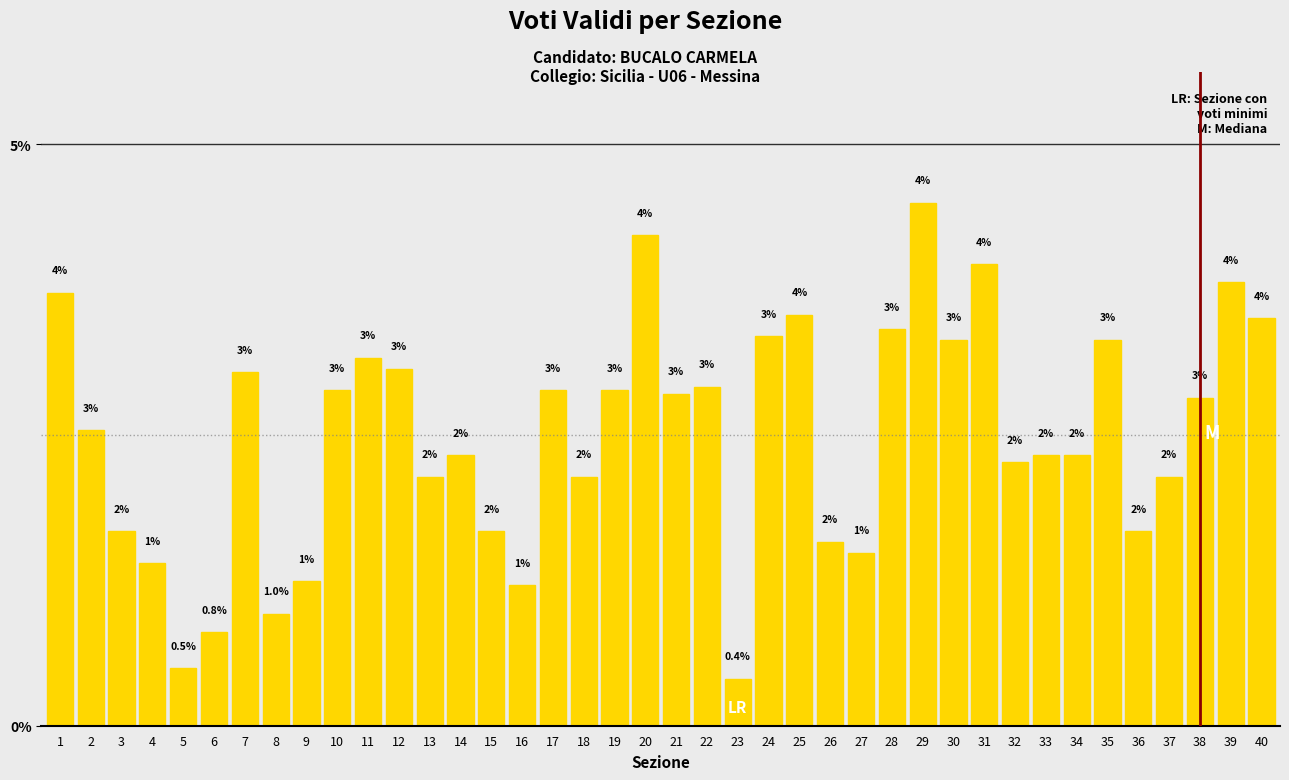

How many data points are less than 2?

12